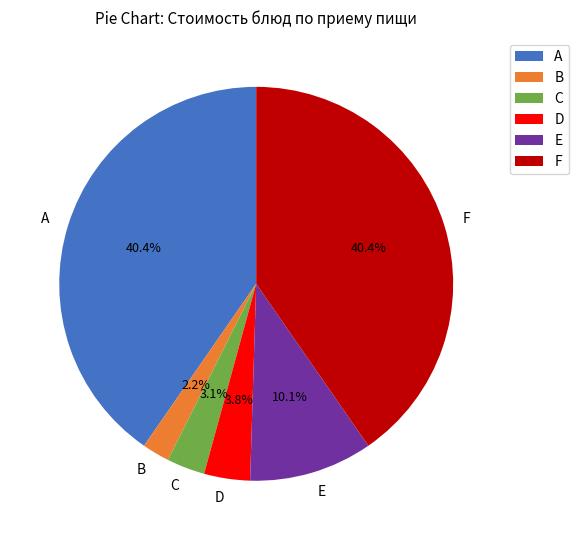

How many slices are in this pie chart?

6